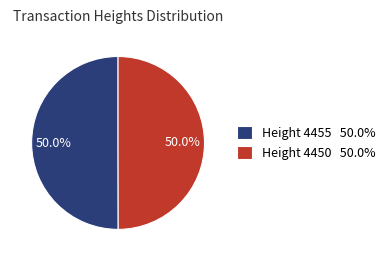

What percentage do Height 4455 and Height 4450 together represent?

100.0%